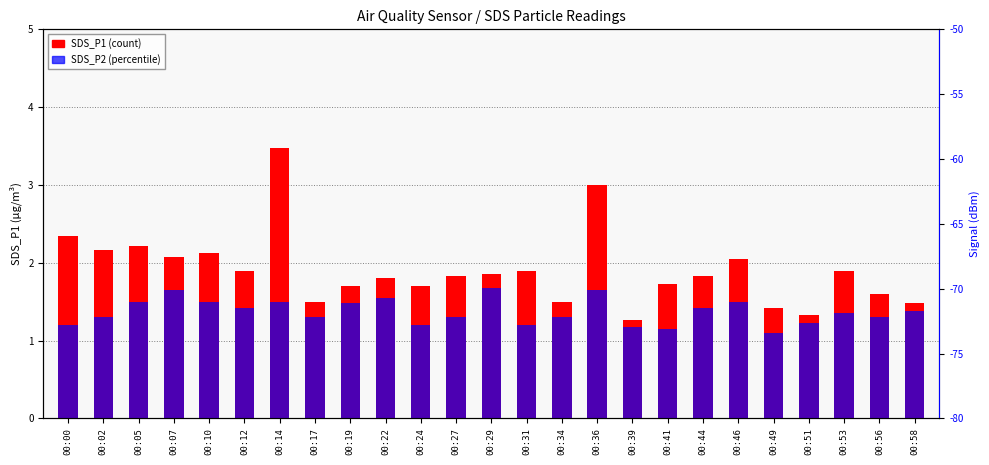

Between 00:02 and 00:17, which series saw the biggest shift?

SDS_P1